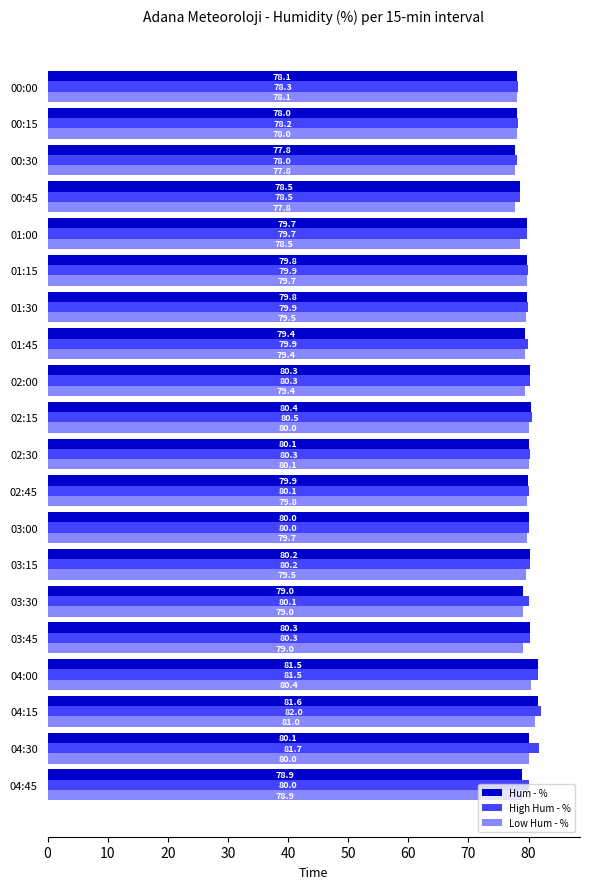

Which category has the lowest value in the Hum - % series?

00:30